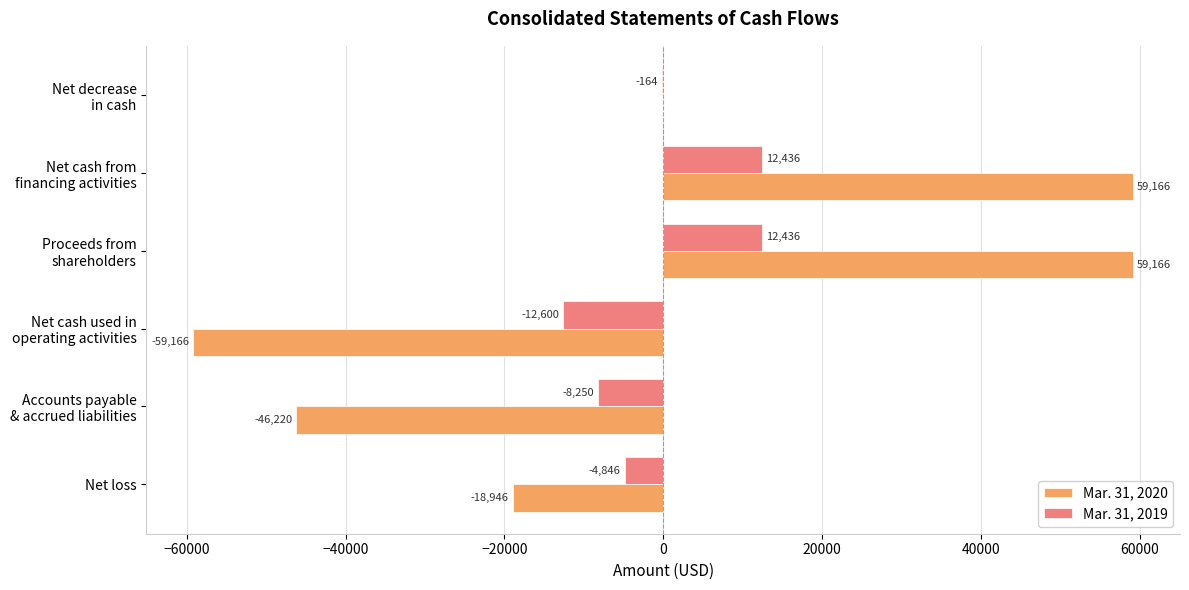

Which series has the largest total across all categories?

Mar. 31, 2019